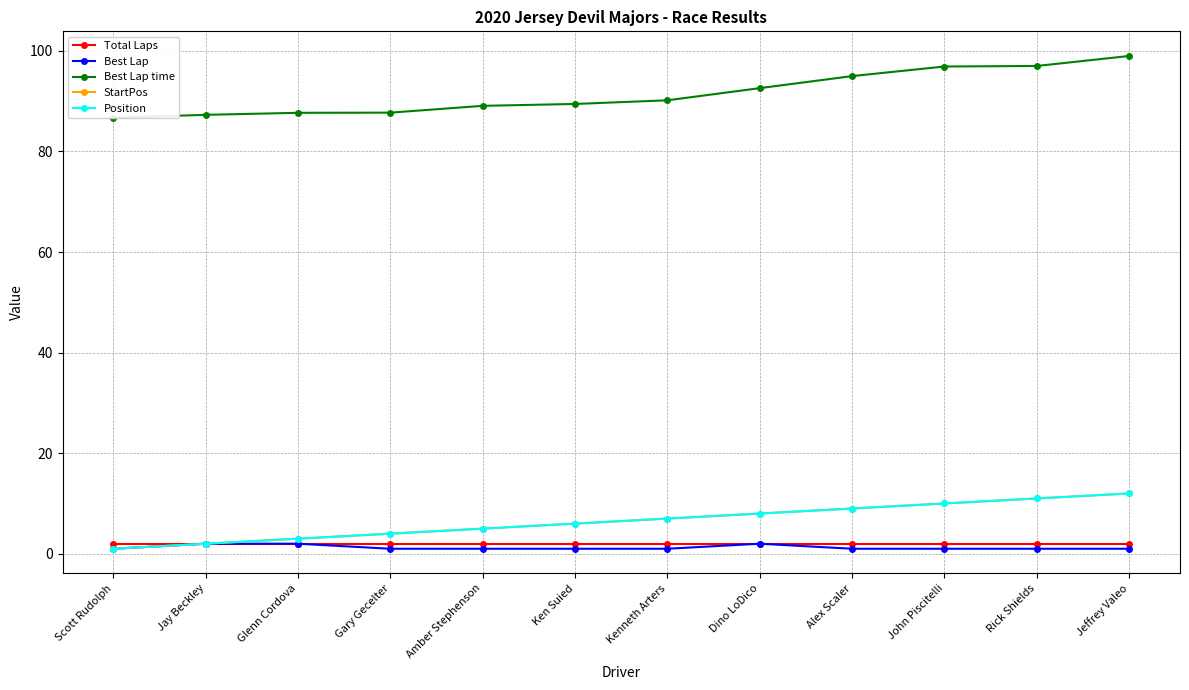

True or false: Total Laps and Best Lap time intersect in this chart.

False